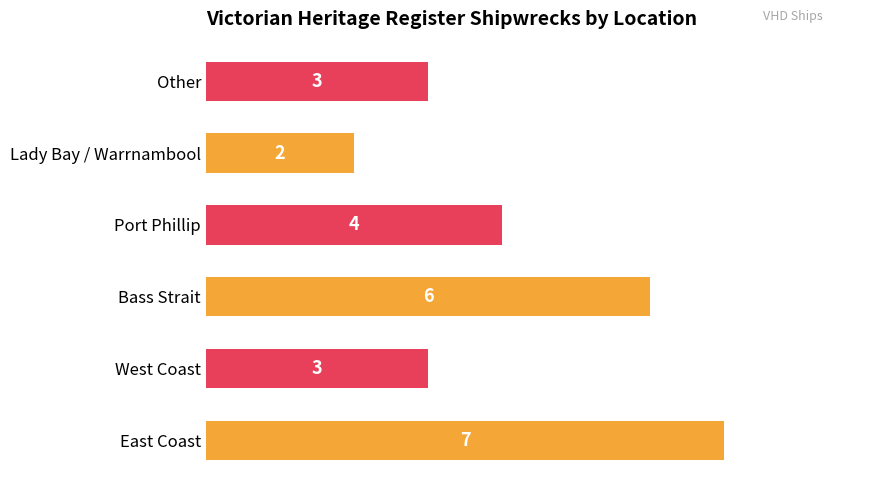

Between Other and Lady Bay / Warrnambool, which is larger?

Other